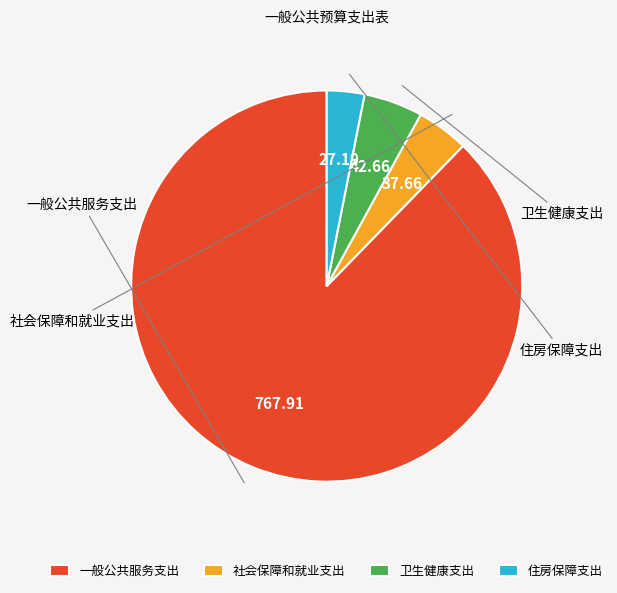

How many slices are in this pie chart?

4